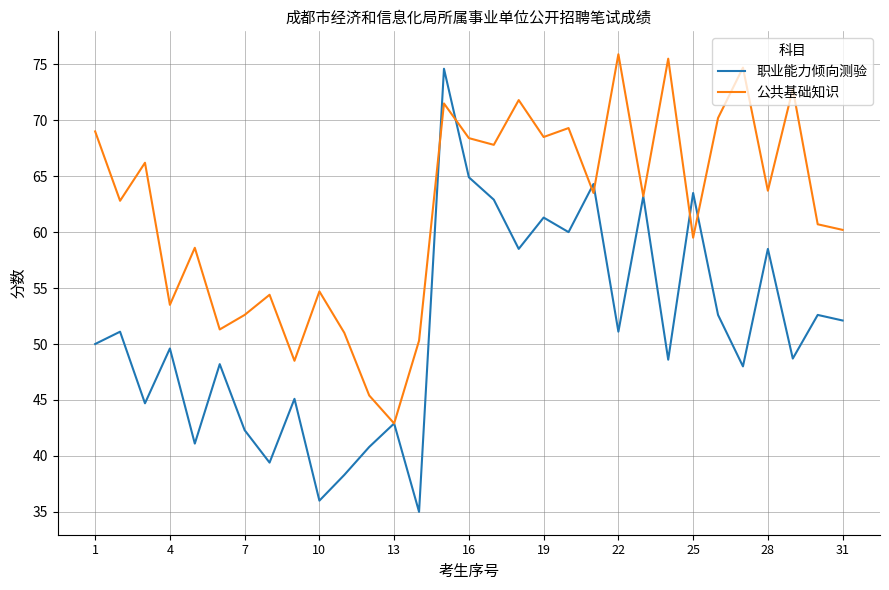

True or false: 职业能力倾向测验 has more than 1 interior local peaks.

True